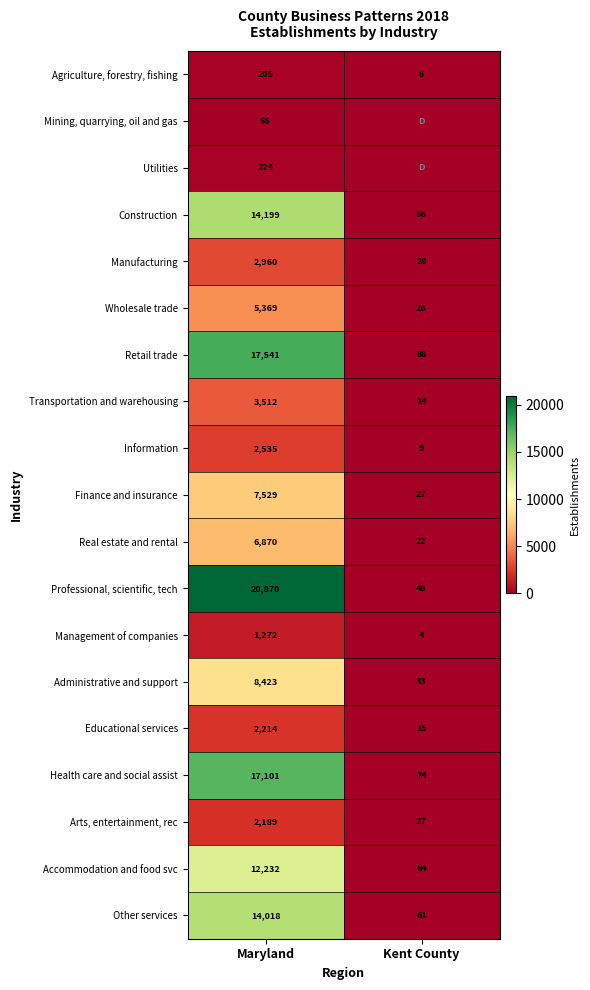

What is the approximate value of Arts, entertainment, rec at Kent County, to the nearest 10?

30